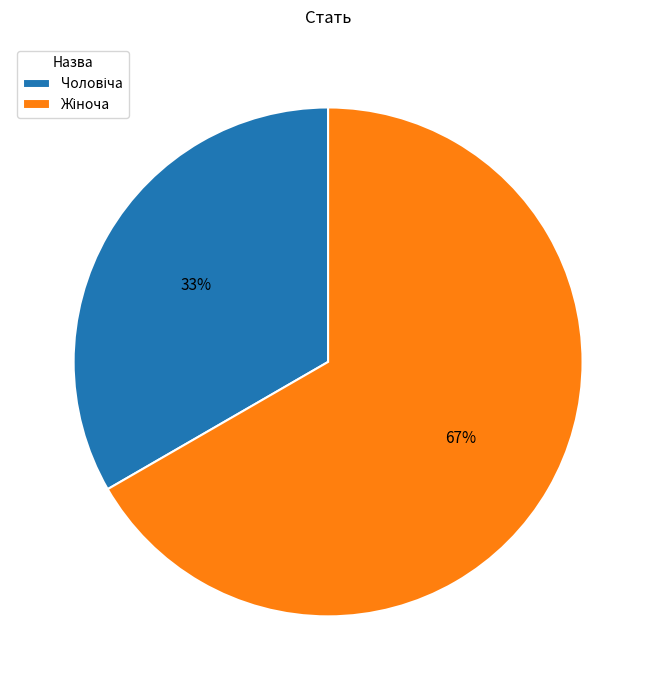

To the nearest percent, what is the average slice percentage?

50%